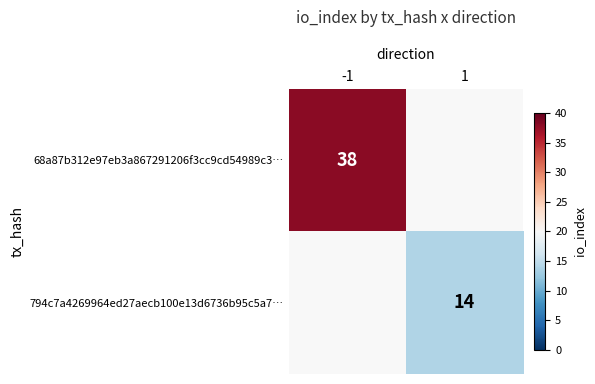

Is it true that 68a87b312e97eb3a867291206f3cc9cd54989c3… equals 52 at -1?

False